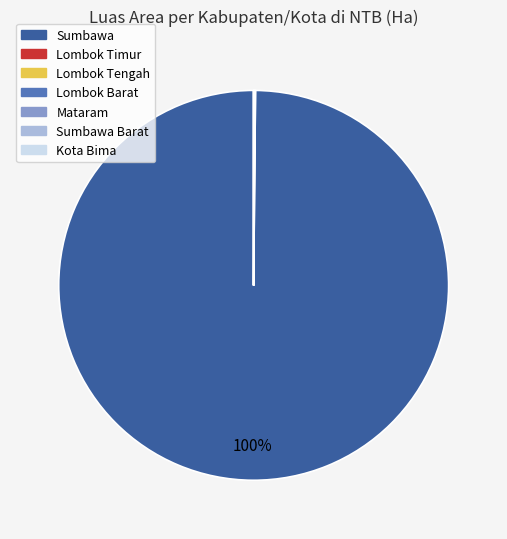

Is there a majority slice in this chart?

Yes